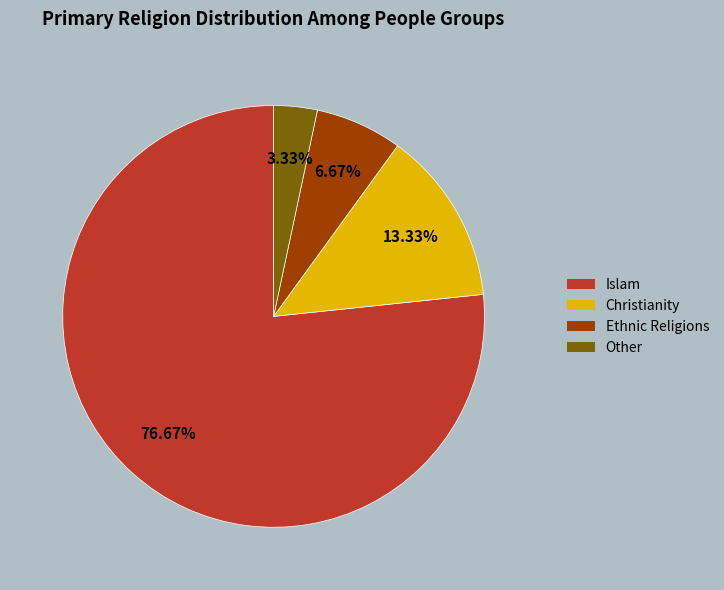

The Islam slice represents 77% of the pie. True or false?

True